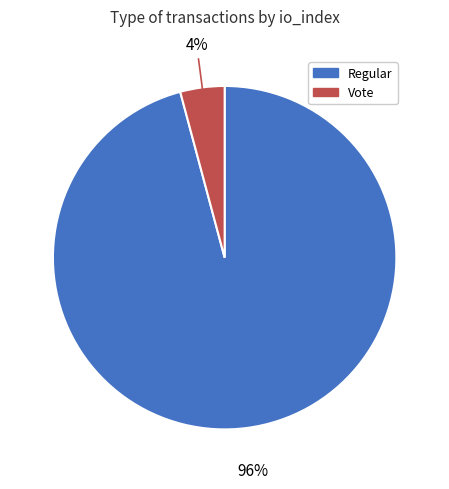

Which slice is the smallest?

Vote